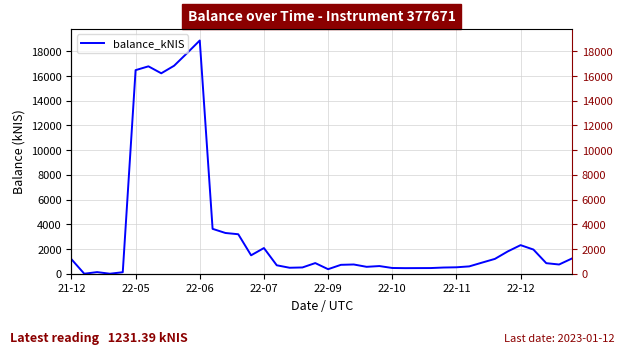

What is the maximum value shown in the chart?

18875.7